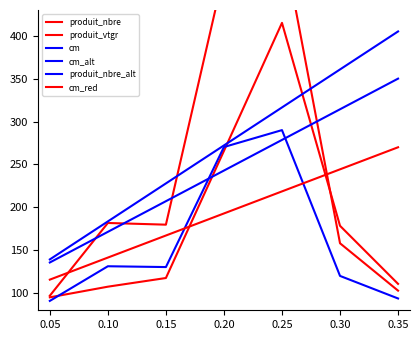

What is the maximum value for produit_nbre_alt?

290.0